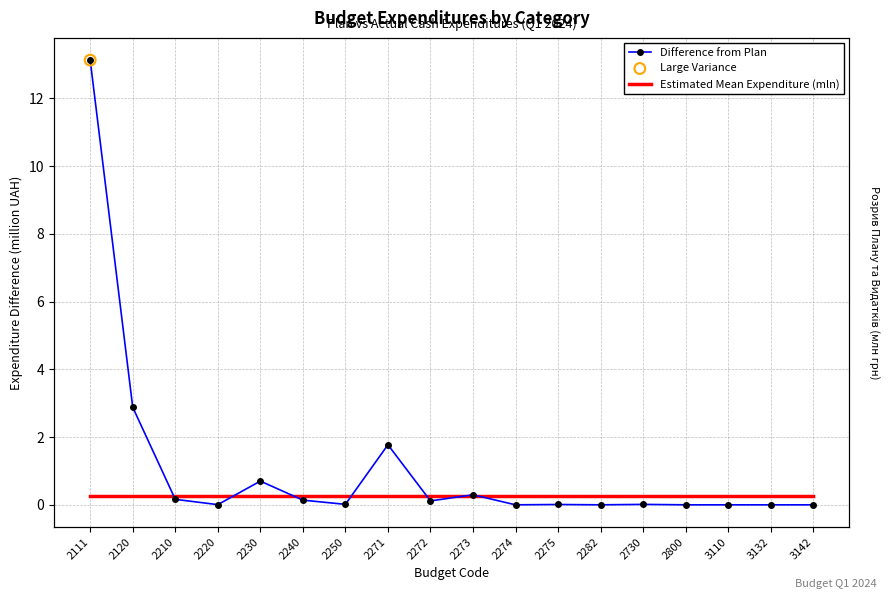

At how many categories does at least one series exceed 13?

1